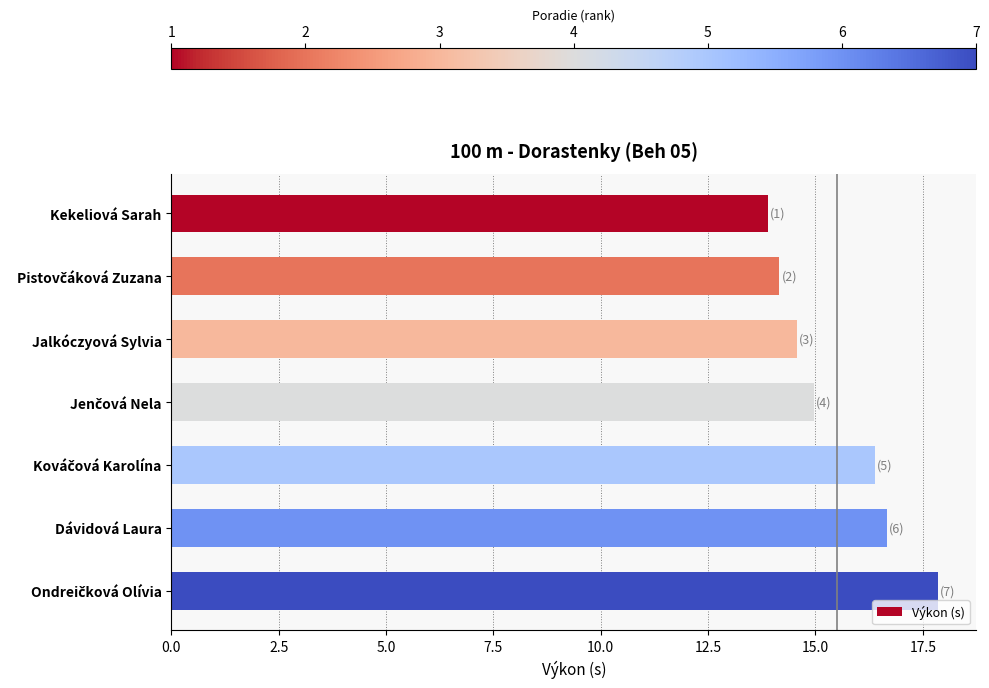

Reading top to bottom, list all the values displayed in this chart.

13.9	14.2	14.6	15.0	16.4	16.7	17.9